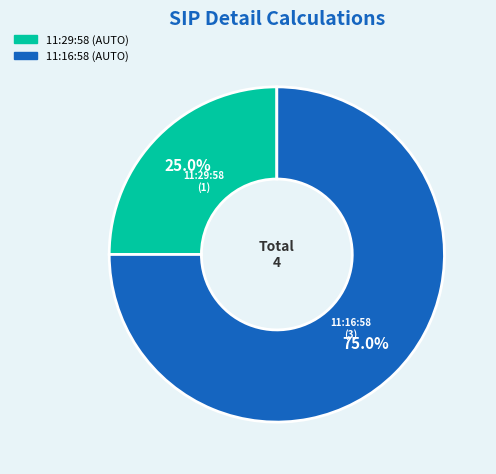

Between 11:16:58 and 11:29:58, which is larger?

11:16:58